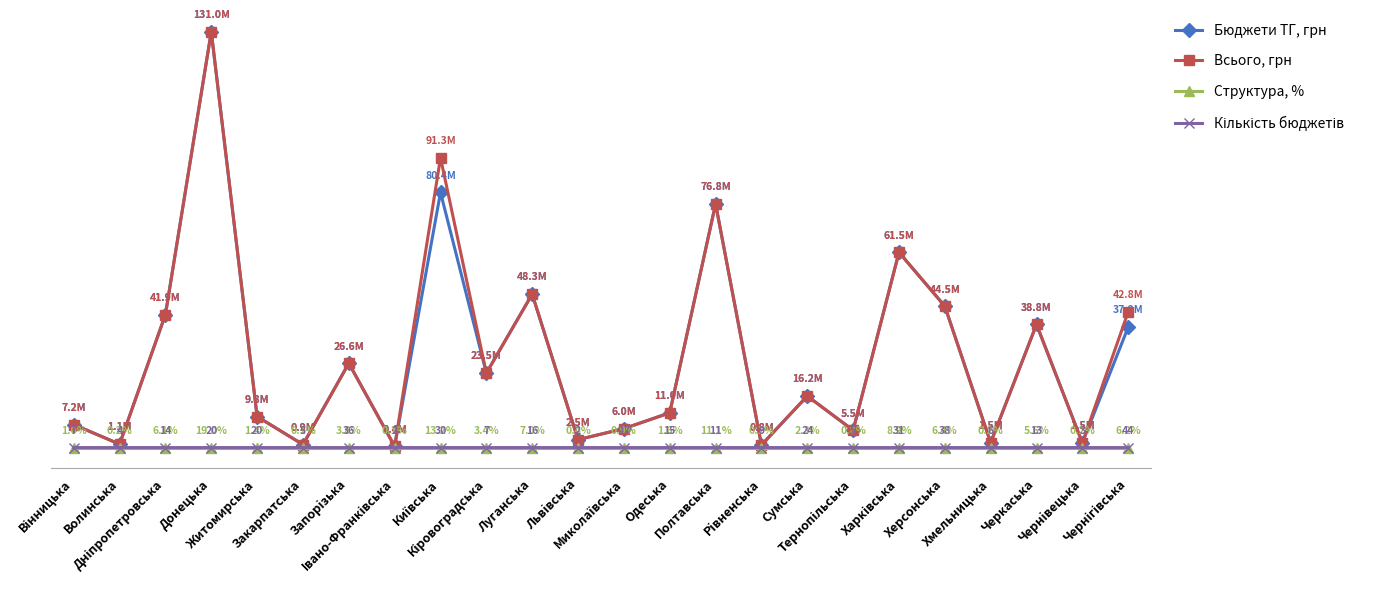

What position from the left is Сумська?

17